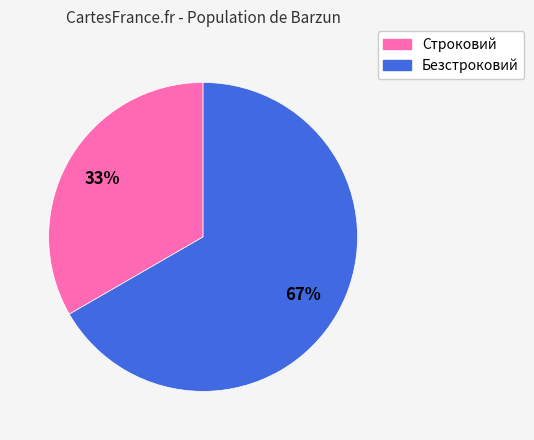

What is the ratio of the value at Строковий to the value at Безстроковий?

0.5